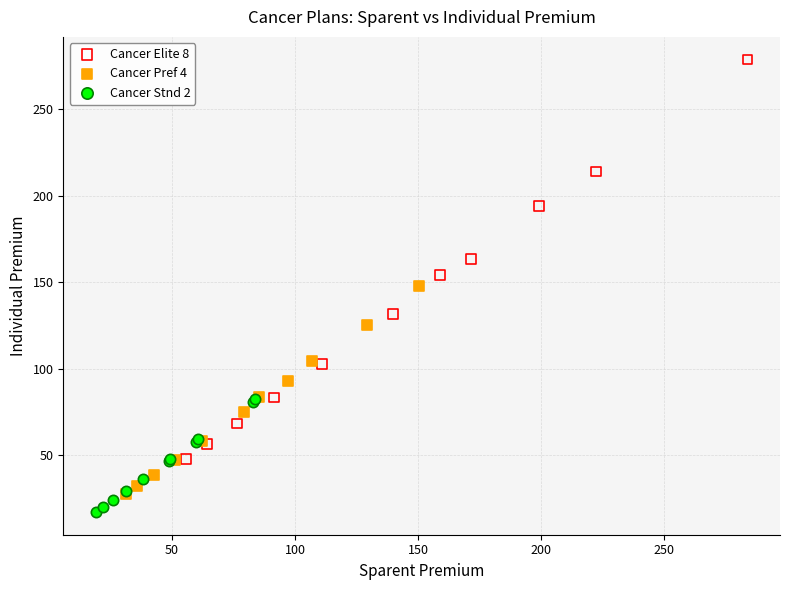

What are all the series names shown in the legend?

Cancer Elite 8, Cancer Pref 4, Cancer Stnd 2